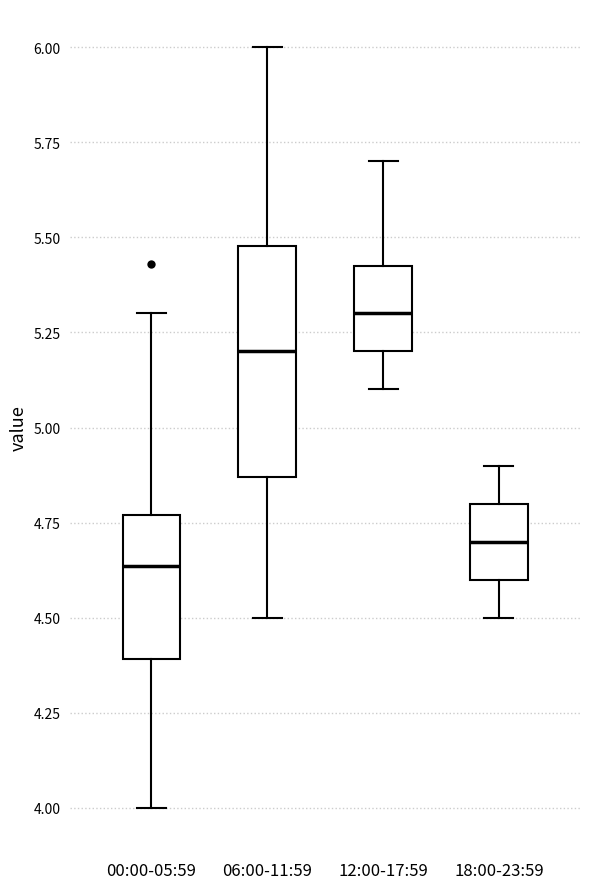

Reading left to right, read every box against the y-axis: the position of its median line, the range the box covers, and the ends of its whiskers. The values are not printed on the chart, so give them approximately, as read against the axis.

00:00-05:59: median 4.65, box 4.40 to 4.75, whiskers 4.00 to 5.30
06:00-11:59: median 5.20, box 4.85 to 5.50, whiskers 4.50 to 6.00
12:00-17:59: median 5.30, box 5.20 to 5.45, whiskers 5.10 to 5.70
18:00-23:59: median 4.70, box 4.60 to 4.80, whiskers 4.50 to 4.90